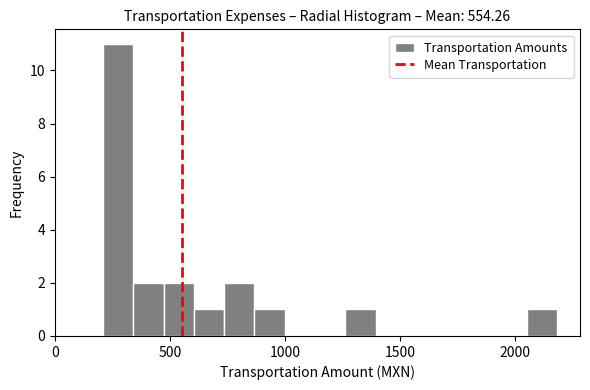

Around what value on the x-axis is the tallest bar? Give the approximate position of its centre, as read against the axis.

300